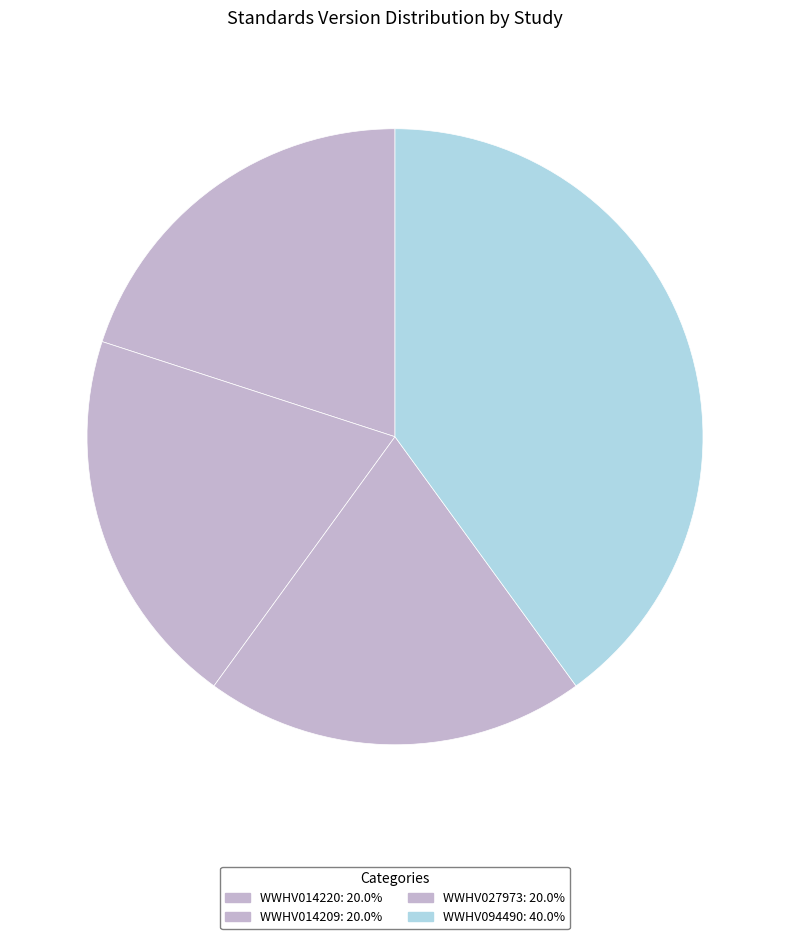

How many slices are in this pie chart?

4